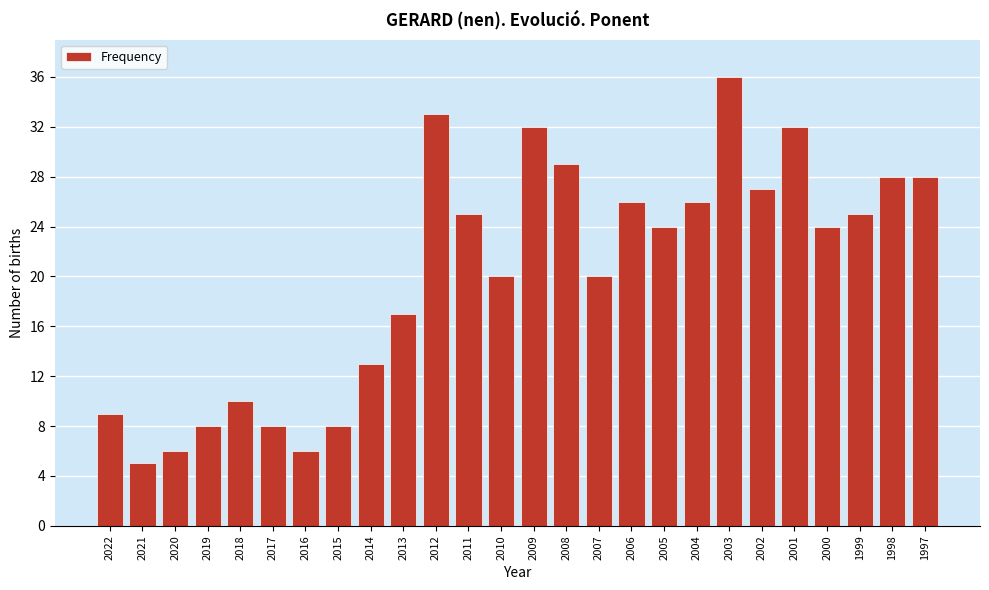

Reading right to left, extract all data points from this chart.

1997=28	1998=28	1999=25	2000=24	2001=32	2002=27	2003=36	2004=26	2005=24	2006=26	2007=20	2008=29	2009=32	2010=20	2011=25	2012=33	2013=17	2014=13	2015=8	2016=6	2017=8	2018=10	2019=8	2020=6	2021=5	2022=9